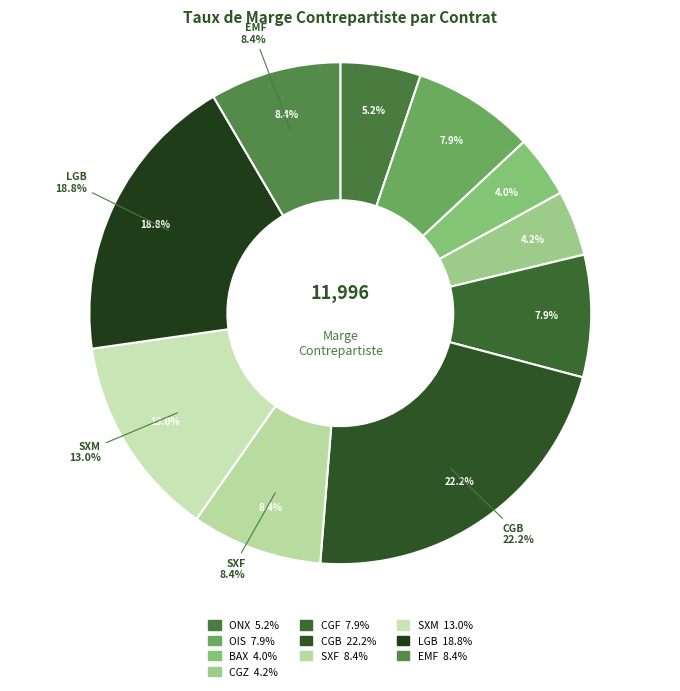

The BAX slice represents 4% of the pie. True or false?

True